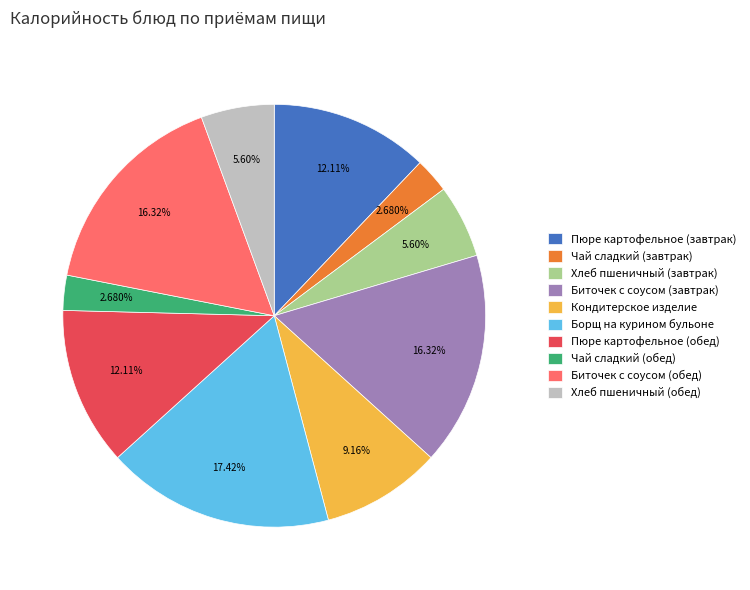

What portion of the pie excludes Пюре картофельное (обед)?

87.9%